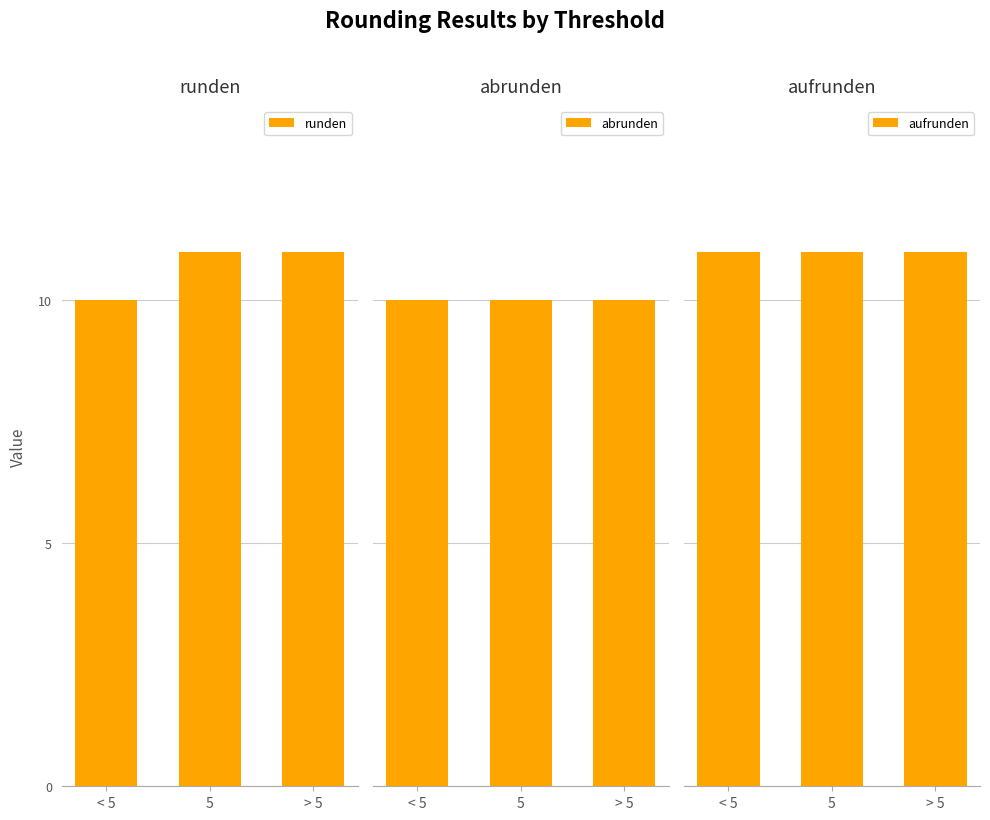

Are the bars grouped side by side (vs. stacked)?

Yes